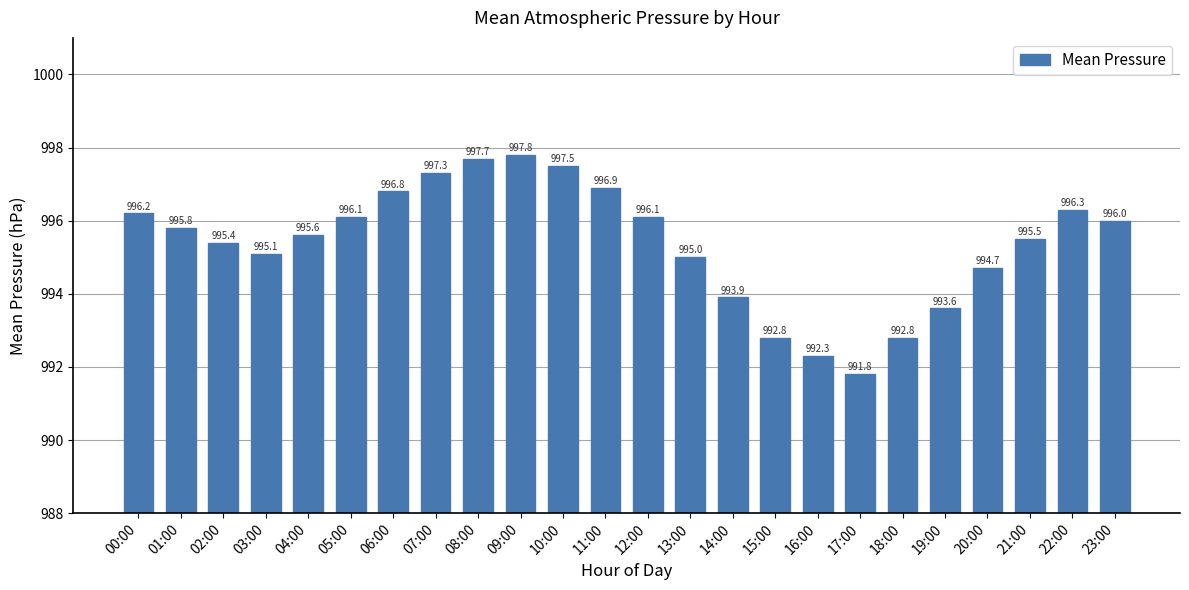

What is the difference between the values at 12:00 and 01:00?

0.3